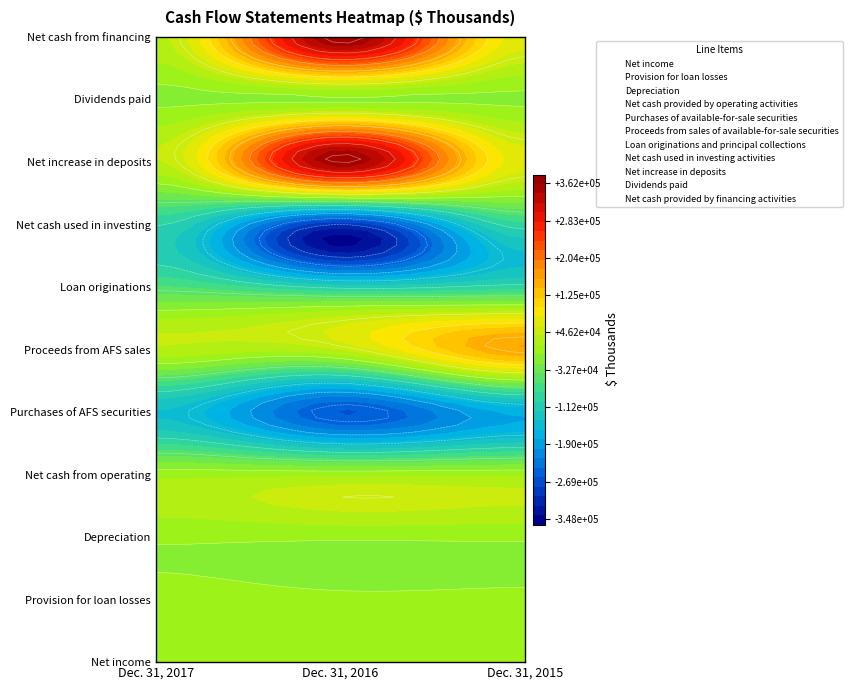

Reading right to left, what are all the values shown in this chart?

Net income: Dec. 31, 2015=11290	Dec. 31, 2016=13553	Dec. 31, 2017=8544
Provision for loan losses: Dec. 31, 2015=4500	Dec. 31, 2016=3900	Dec. 31, 2017=7519
Depreciation: Dec. 31, 2015=3563	Dec. 31, 2016=3397	Dec. 31, 2017=3401
Net cash provided by operating activities: Dec. 31, 2015=15654	Dec. 31, 2016=14816	Dec. 31, 2017=12566
Purchases of available-for-sale securities: Dec. 31, 2015=-175619	Dec. 31, 2016=-261992	Dec. 31, 2017=-141364
Proceeds from sales of available-for-sale securities: Dec. 31, 2015=157355	Dec. 31, 2016=39951	Dec. 31, 2017=35623
Loan originations and principal collections: Dec. 31, 2015=-91435	Dec. 31, 2016=-107430	Dec. 31, 2017=-59074
Net cash used in investing activities: Dec. 31, 2015=-87368	Dec. 31, 2016=-301259	Dec. 31, 2017=-97868
Net increase in deposits: Dec. 31, 2015=67157	Dec. 31, 2016=355999	Dec. 31, 2017=37462
Dividends paid: Dec. 31, 2015=-3621	Dec. 31, 2016=-3750	Dec. 31, 2017=-4270
Net cash provided by financing activities: Dec. 31, 2015=66605	Dec. 31, 2016=362295	Dec. 31, 2017=34778